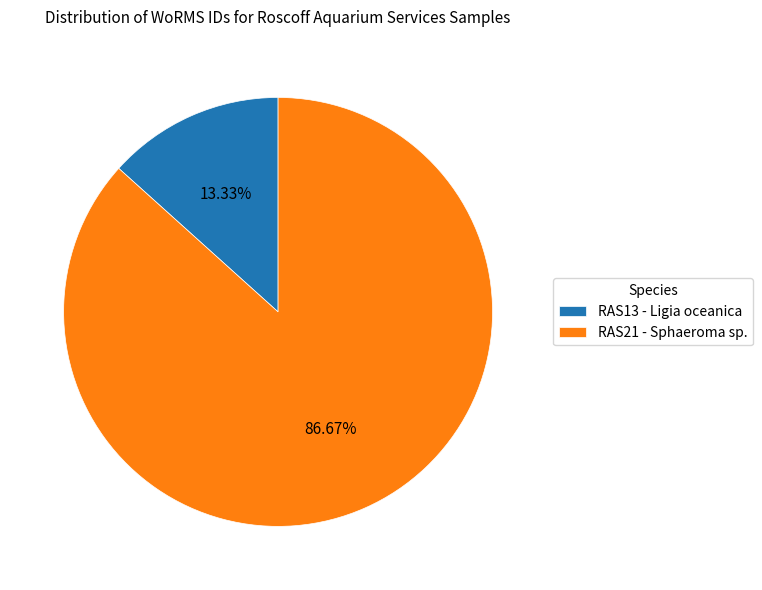

To the nearest percent, what is the average slice percentage?

50%